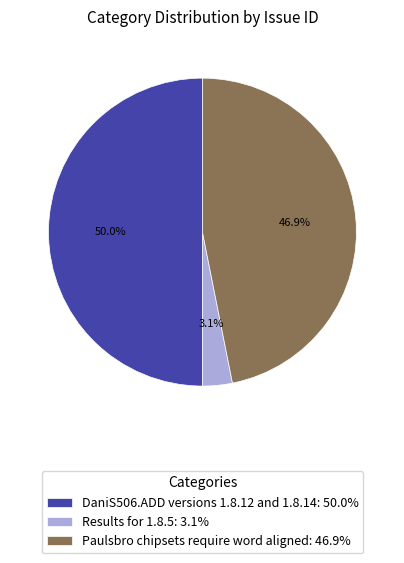

Count the number of slices in the pie.

3